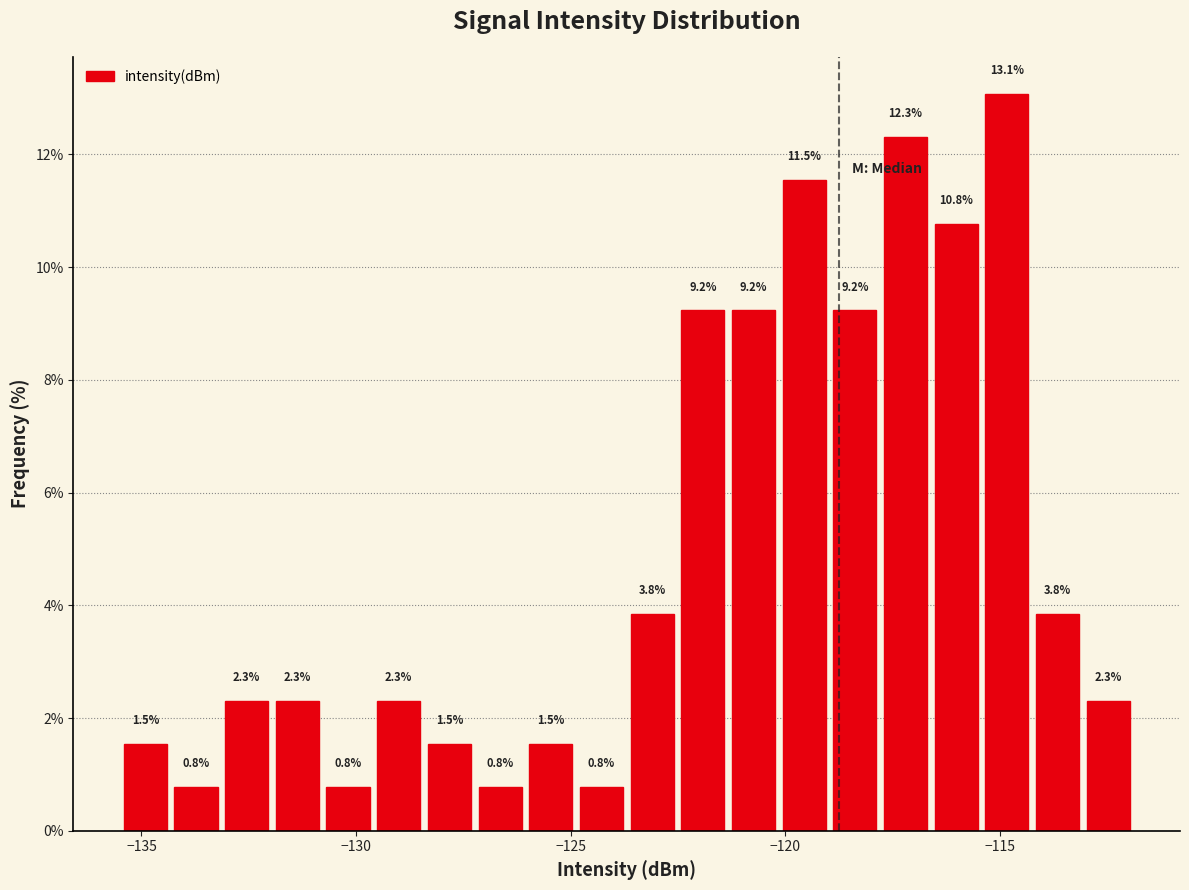

Around what value on the x-axis is the tallest bar? Give the approximate position of its centre, as read against the axis.

-115.0